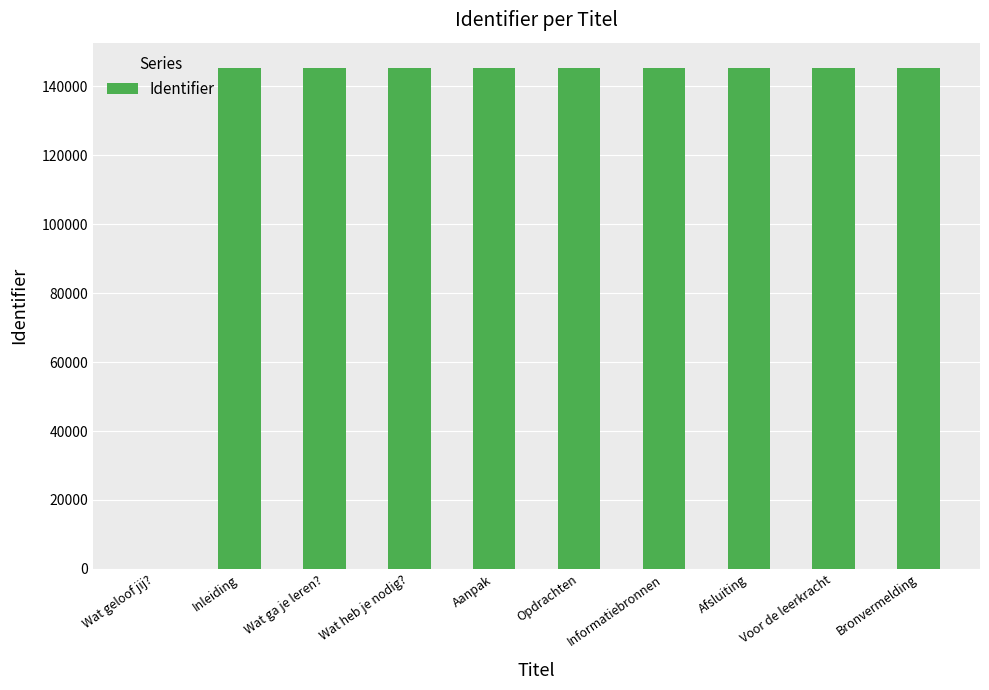

Is it true that the value at Informatiebronnen is 145415?

True